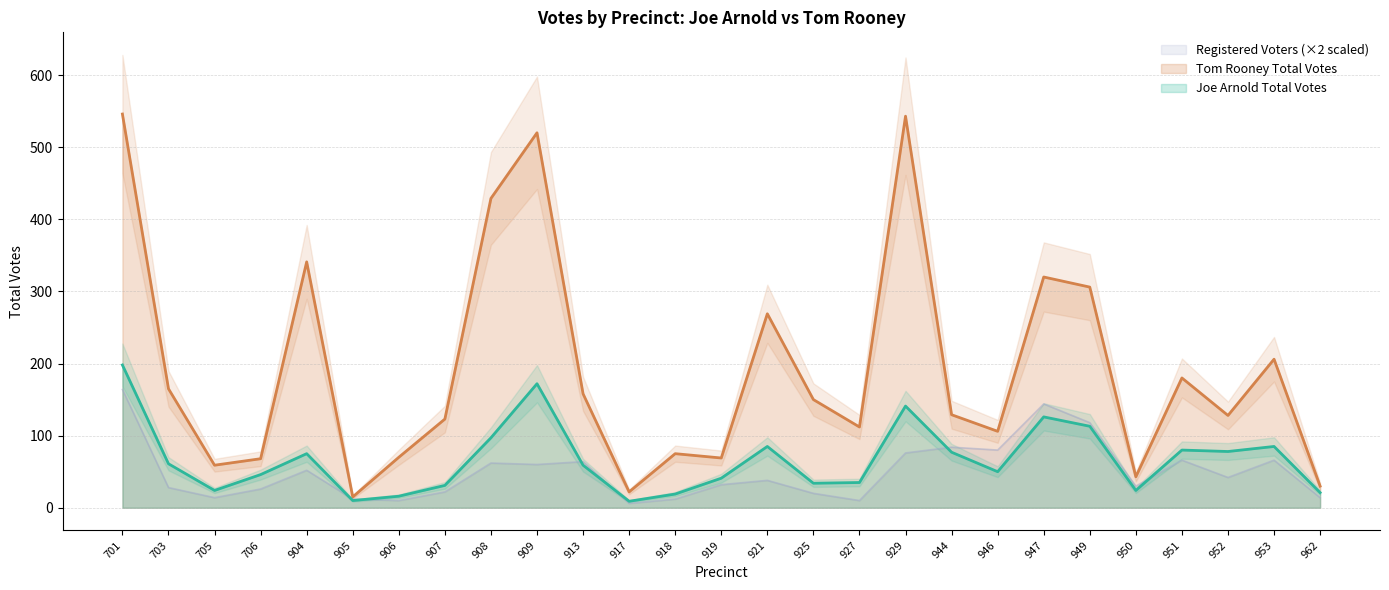

How many values in the Tom Rooney Total Votes series exceed 129?

13